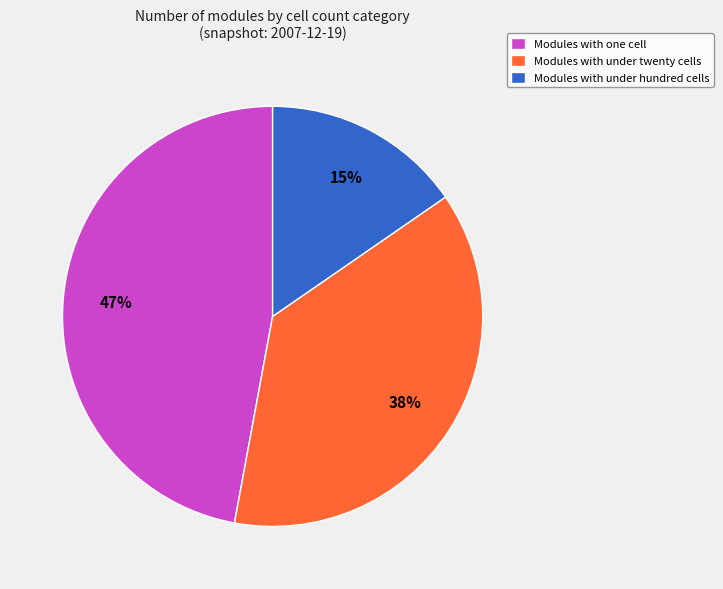

What is the largest slice in the pie chart?

Modules with one cell